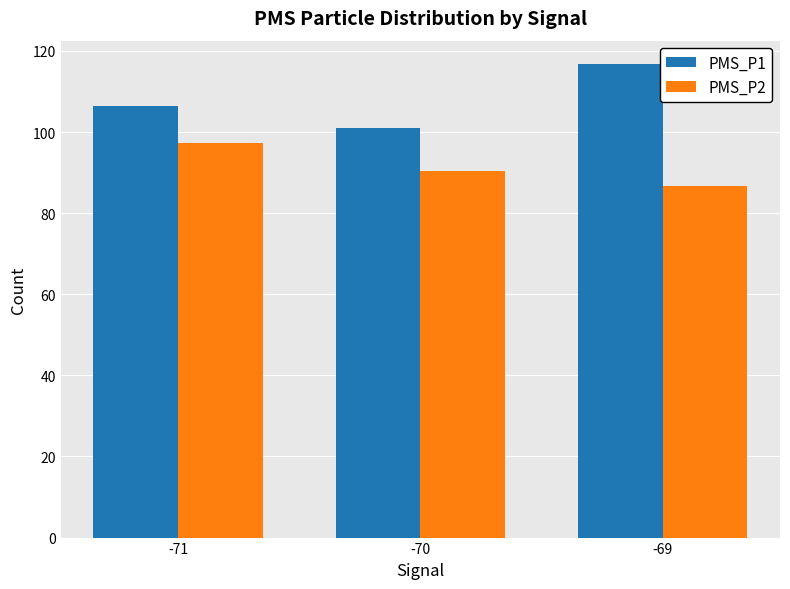

At -69, list the series in order from largest to smallest.

PMS_P1, PMS_P2